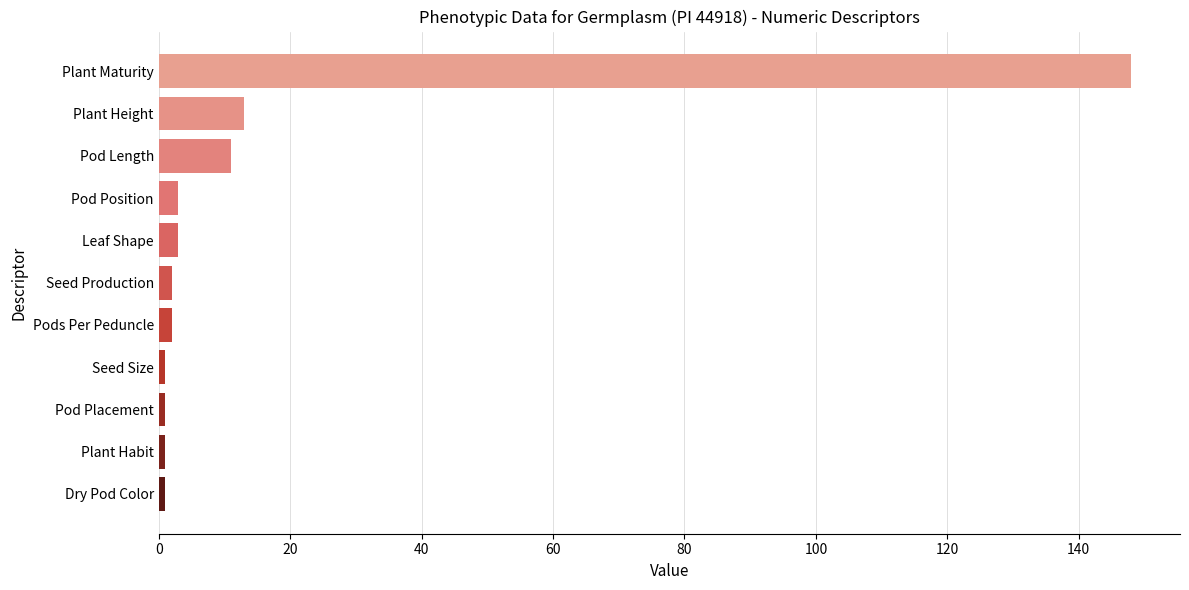

What is the label of the 7th bar from the bottom?

Leaf Shape